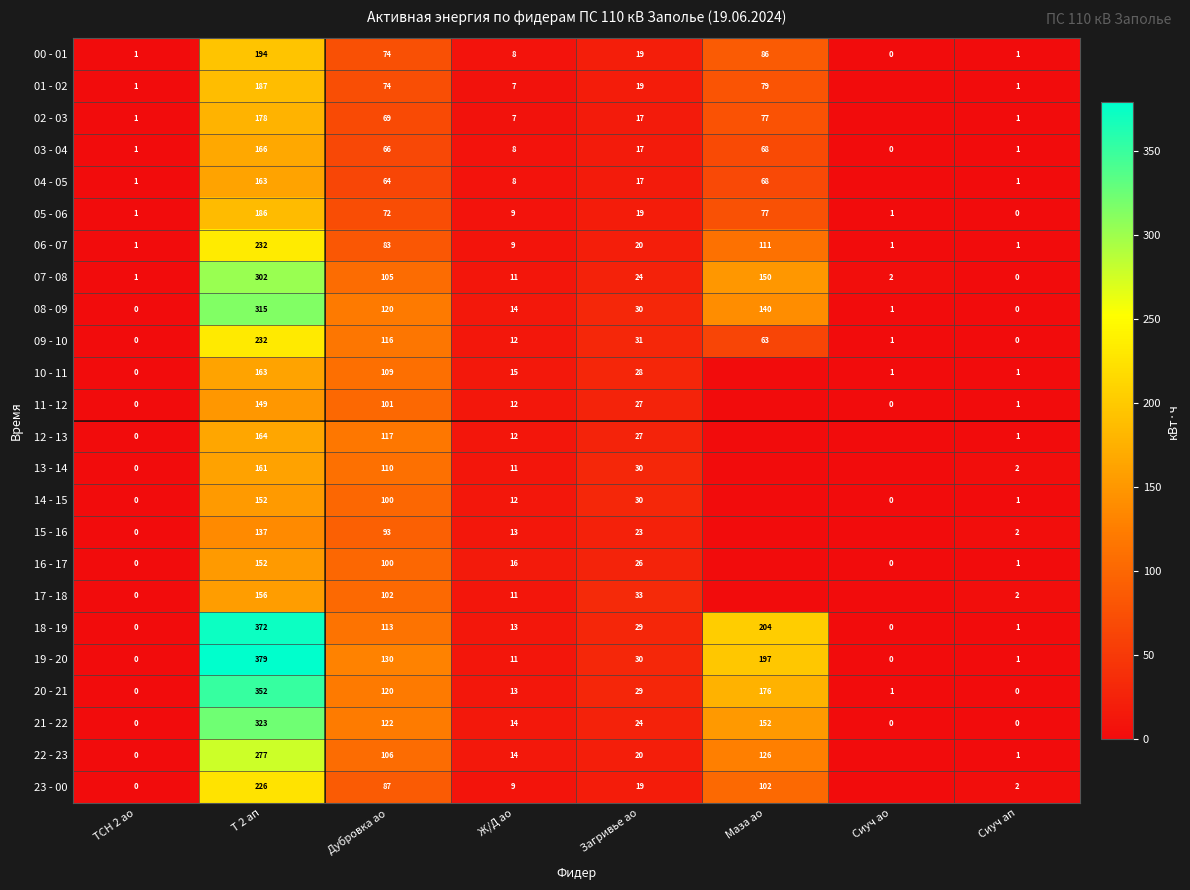

What is the highest value of the 08 - 09 series?

315